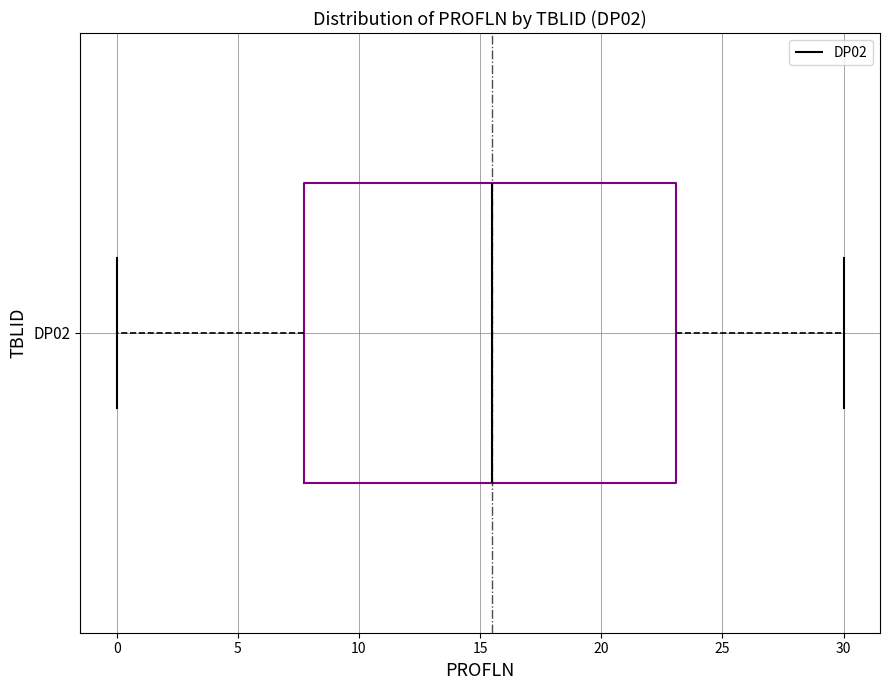

Read this box plot against the x-axis: the position of the median line, the range covered by the box, and the ends of both whiskers. The values are not printed on the chart, so give them approximately, as read against the axis.

median 15.5, box 8.0 to 23.0, whiskers 0.0 to 30.0